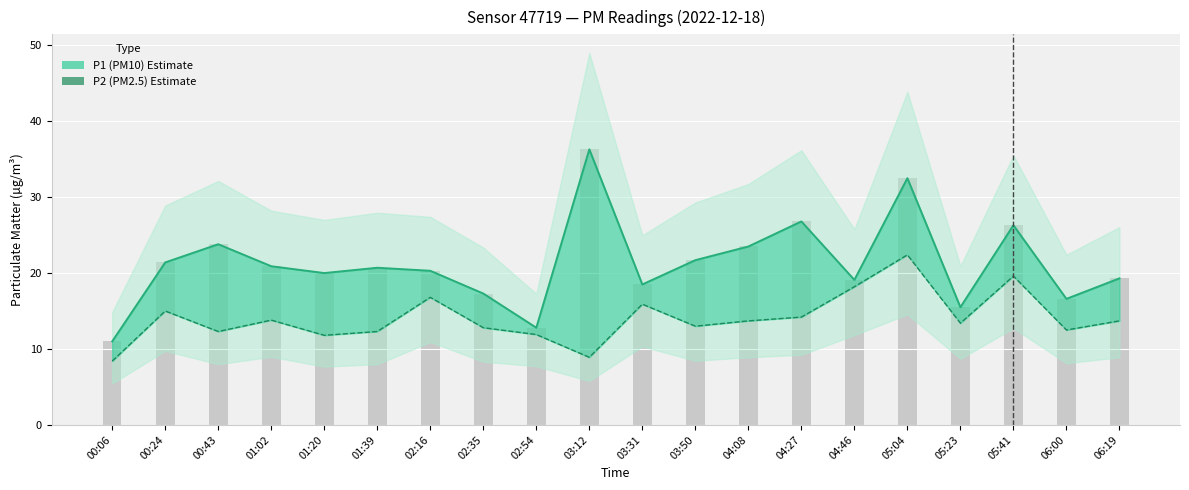

What is the difference between the second highest and second lowest values in the P1 (PM10) series?

19.7